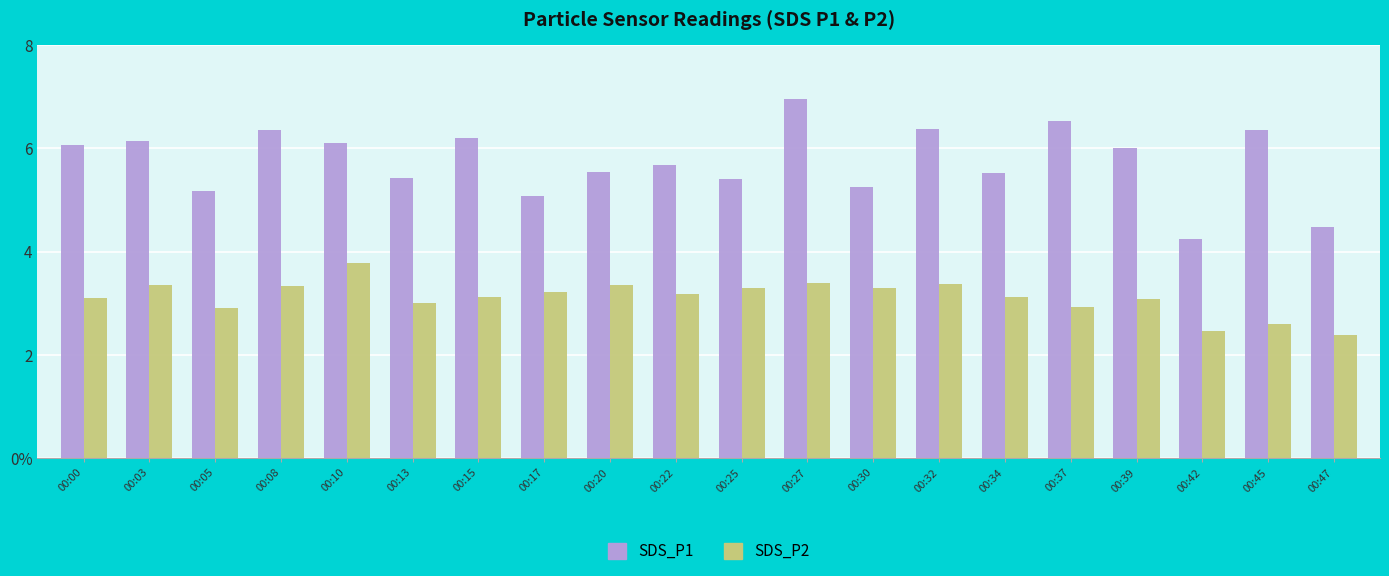

Which series has the largest range (max minus min)?

SDS_P1